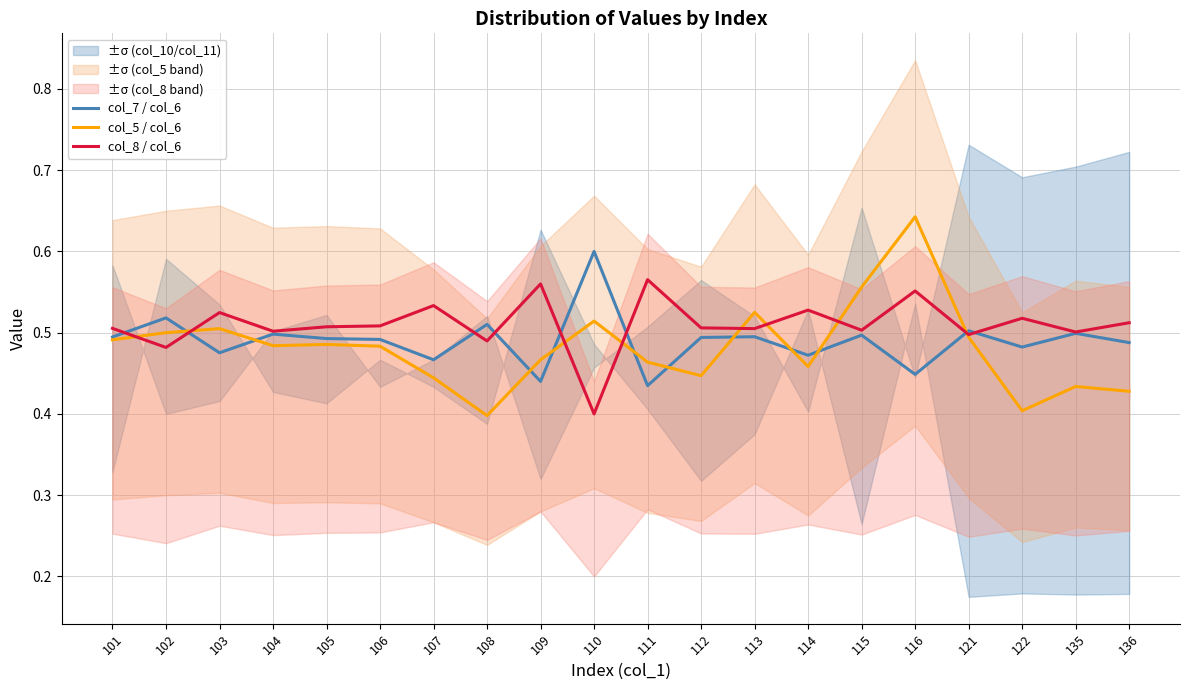

Reading left to right, transcribe all the data shown in this chart.

col_7 / col_6: 101=0.5	102=0.5	103=0.5	104=0.5	105=0.5	106=0.5	107=0.5	108=0.5	109=0.4	110=0.6	111=0.4	112=0.5	113=0.5	114=0.5	115=0.5	116=0.4	121=0.5	122=0.5	135=0.5	136=0.5
col_5 / col_6: 101=0.5	102=0.5	103=0.5	104=0.5	105=0.5	106=0.5	107=0.4	108=0.4	109=0.5	110=0.5	111=0.5	112=0.4	113=0.5	114=0.5	115=0.6	116=0.6	121=0.5	122=0.4	135=0.4	136=0.4
col_8 / col_6: 101=0.5	102=0.5	103=0.5	104=0.5	105=0.5	106=0.5	107=0.5	108=0.5	109=0.6	110=0.4	111=0.6	112=0.5	113=0.5	114=0.5	115=0.5	116=0.6	121=0.5	122=0.5	135=0.5	136=0.5